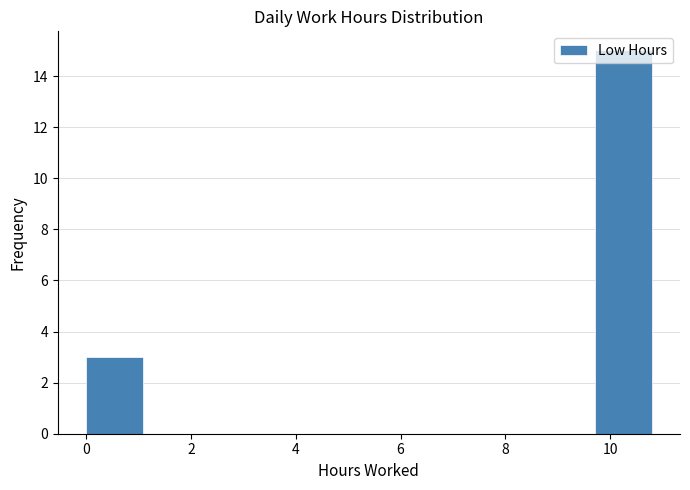

Over which range of the x-axis is the bar tallest?

9.8 to 10.8